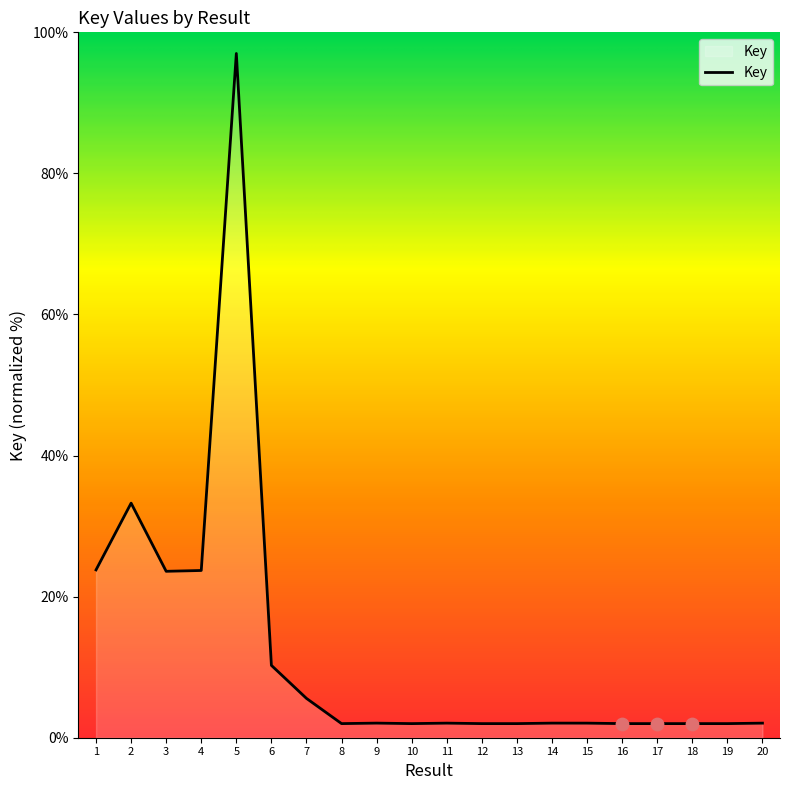

Approximately how many times larger is the value at 18 compared to 14?

1.0